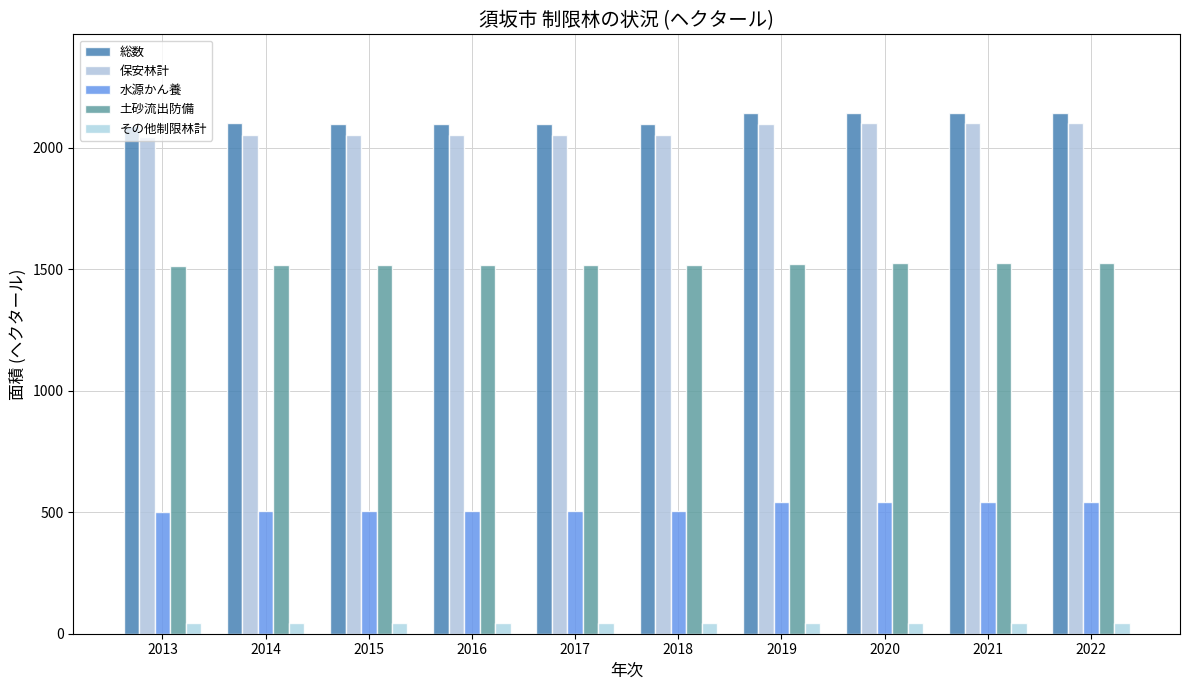

What are all the series names shown in the legend?

総数, 保安林計, 水源かん養, 土砂流出防備, その他制限林計